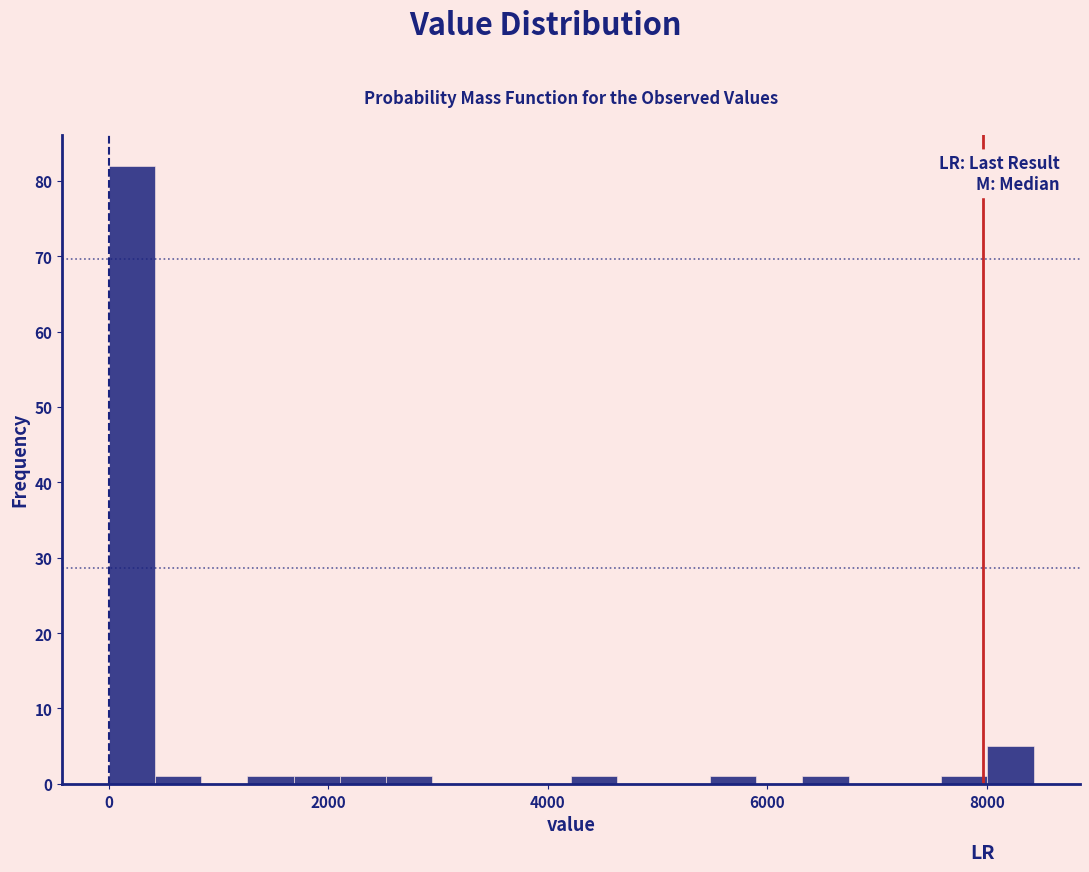

Around what value on the x-axis is the tallest bar? Give the approximate position of its centre, as read against the axis.

200